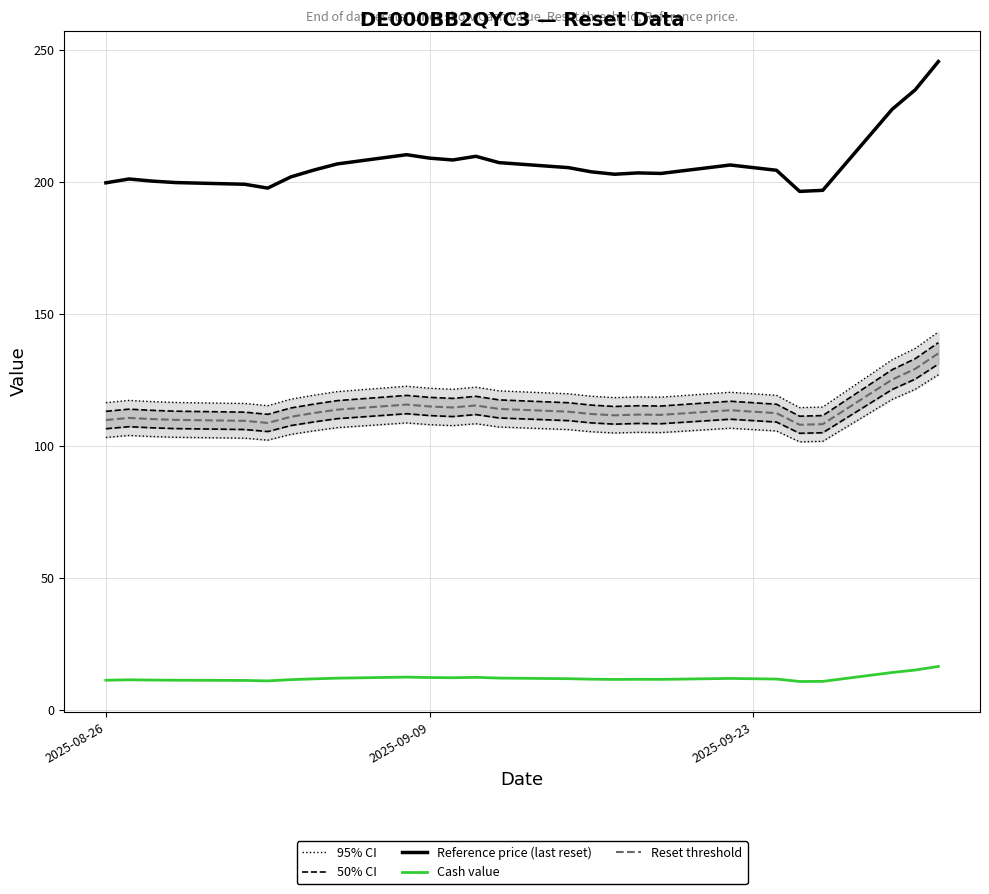

True or false: Cash value and Reference price (last reset) cross at least once.

False